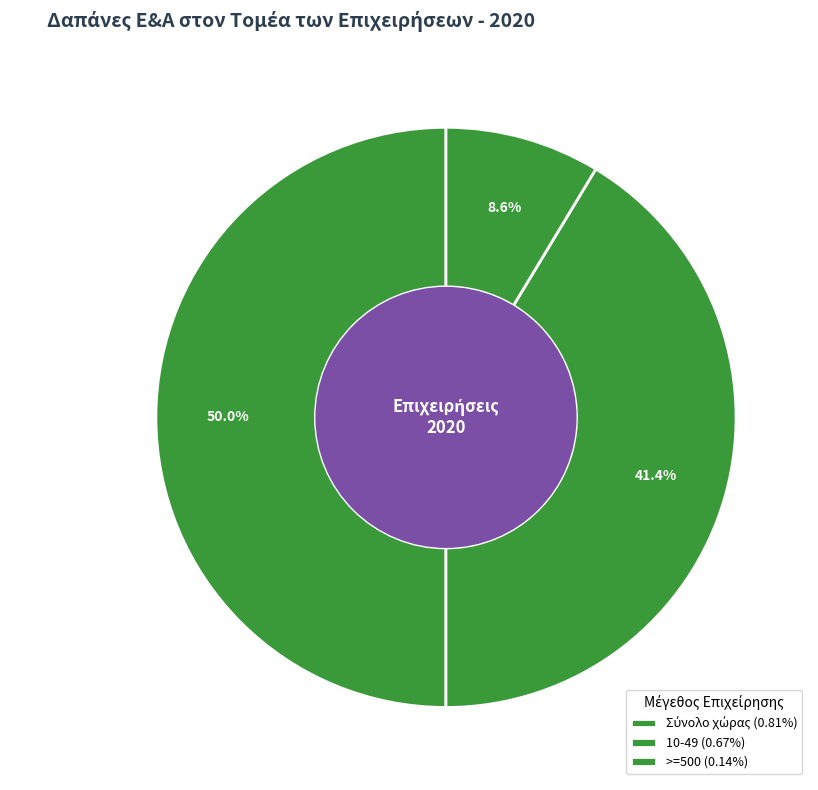

Between >=500 and 10-49, which is larger?

10-49